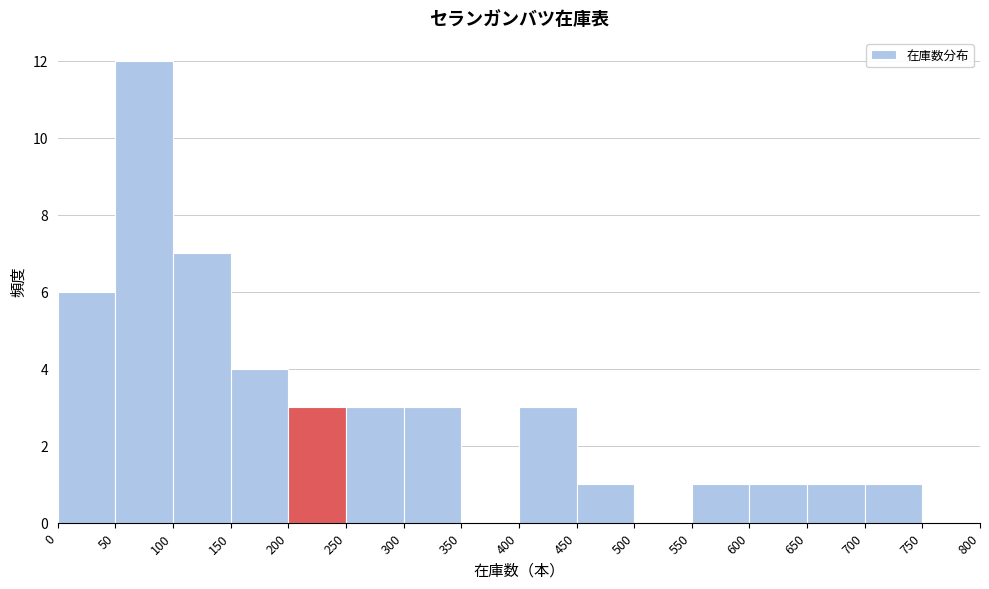

Which range on the x-axis has the tallest bar?

50 to 100